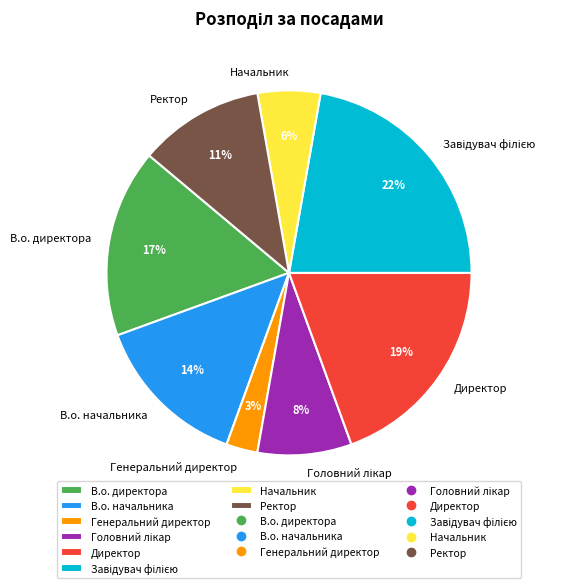

Is Ректор the majority of the pie?

No